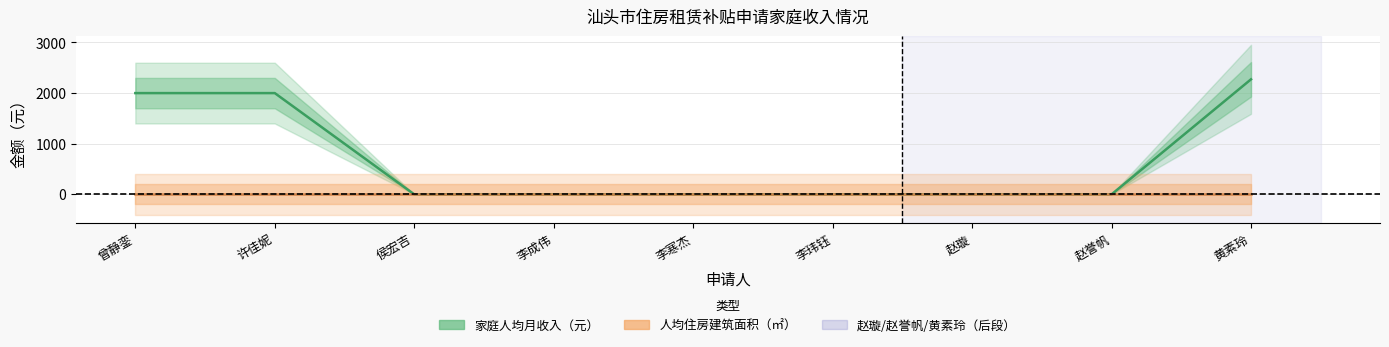

How many values are between 0 and 2000?

8